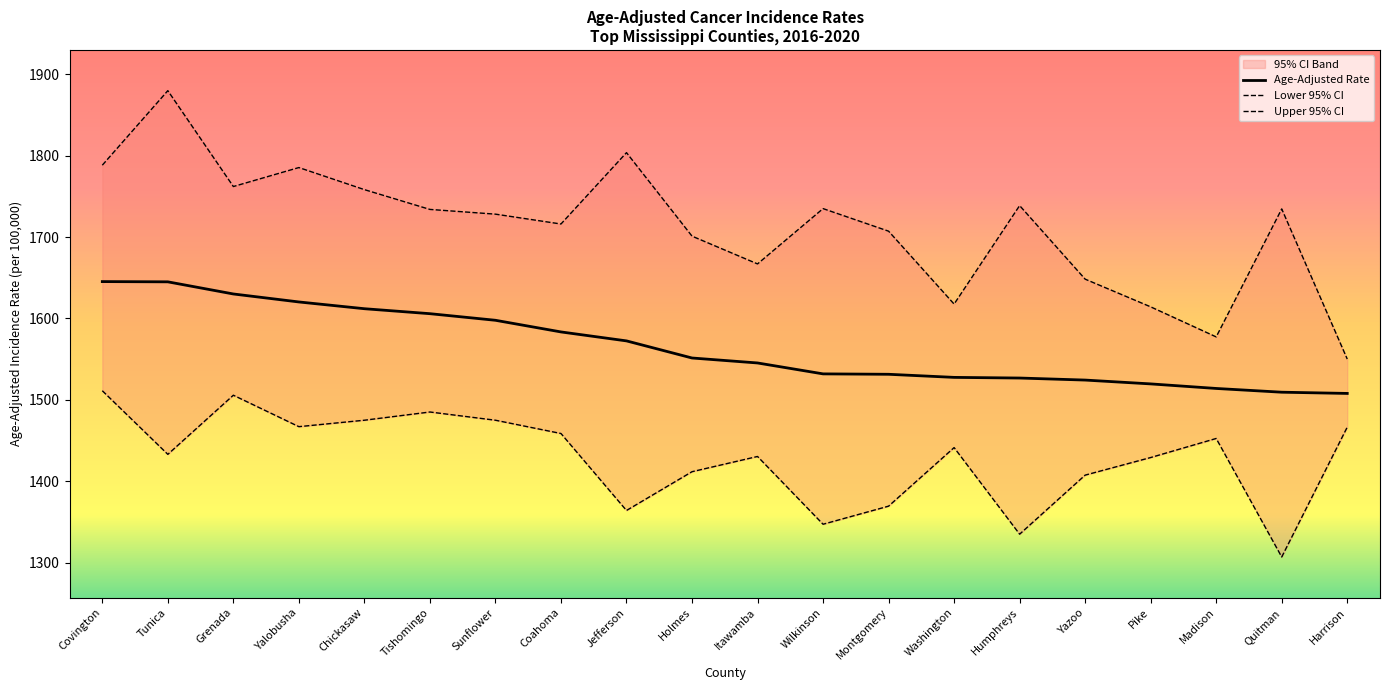

What is the spread (max minus min) of values at Itawamba?

236.4